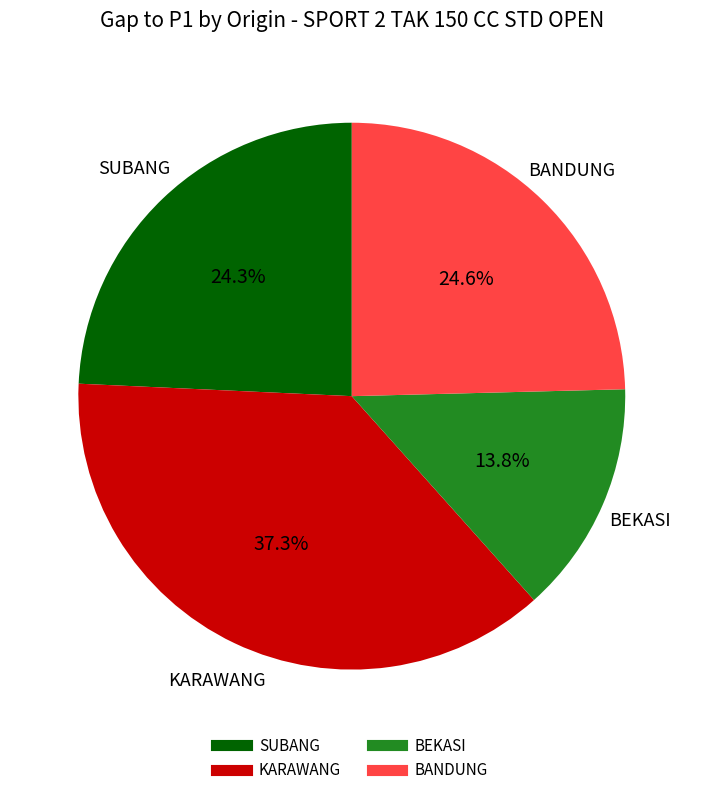

Is there any slice that represents more than half of the pie?

No